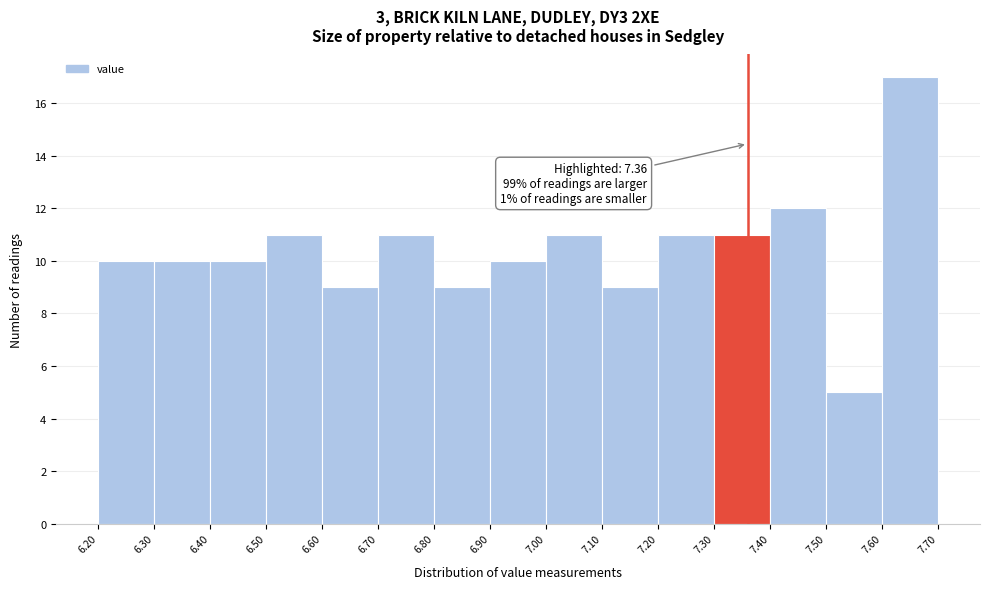

Over which range of the x-axis is the bar tallest?

7.60 to 7.70